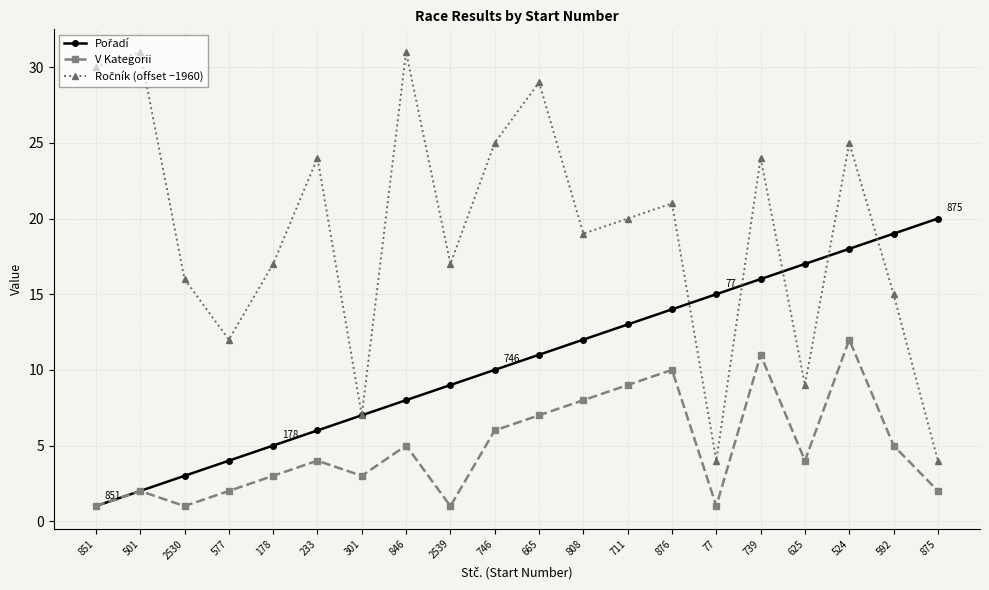

The value of V Kategorii at 739 is 11. True or false?

True